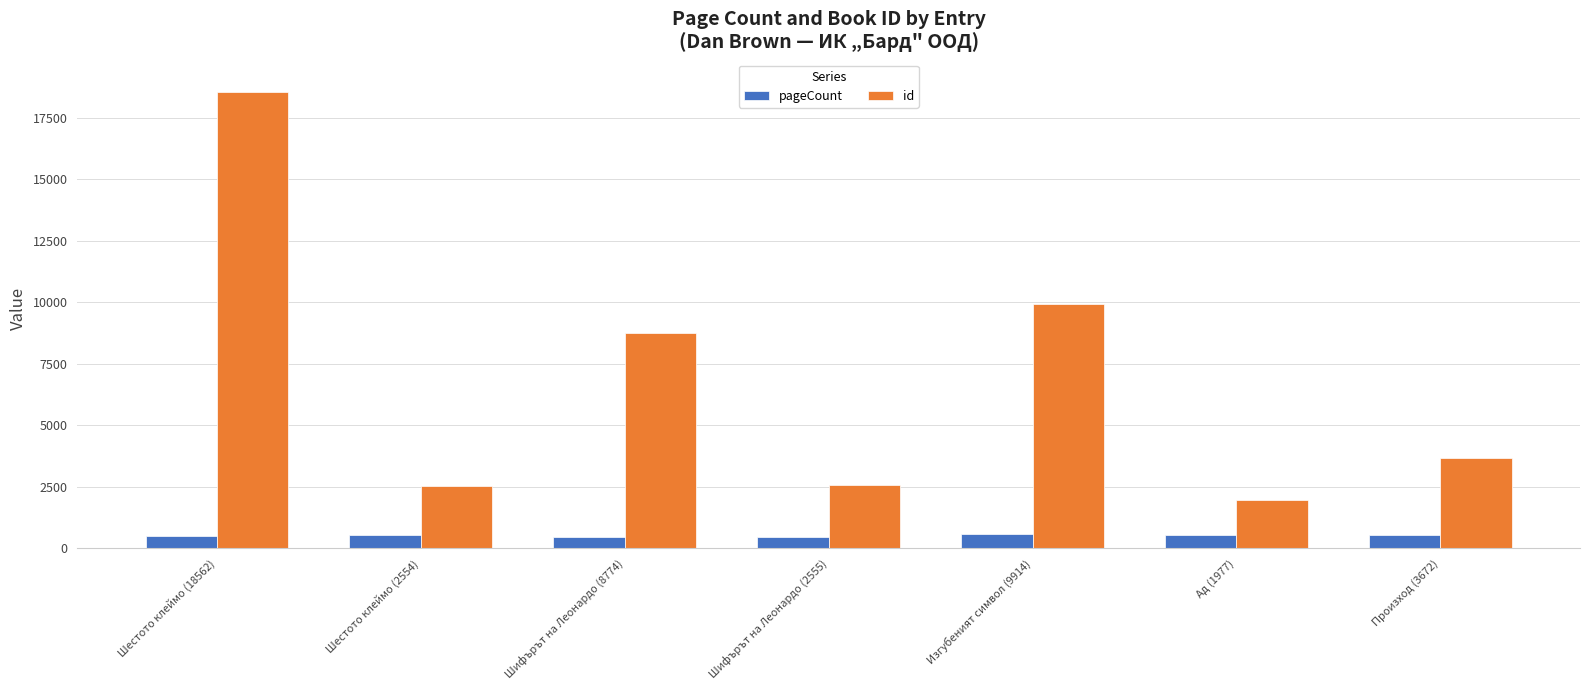

Between Изгубеният символ (9914) and Произход (3672), which series saw the biggest shift?

id